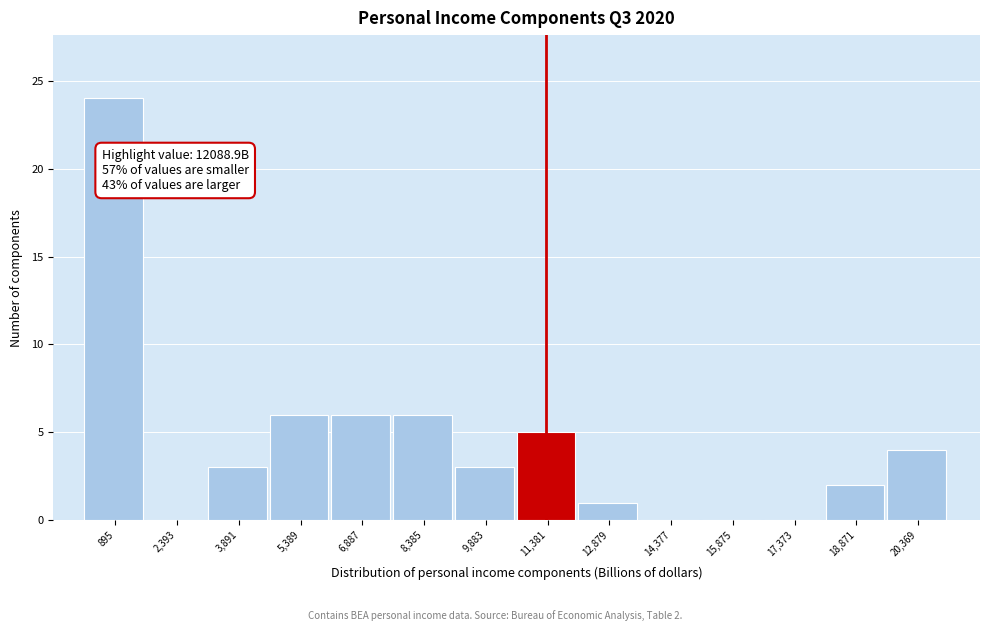

Reading left to right, transcribe all the data shown in this chart.

895=24	2,393=0	3,891=3	5,389=6	6,887=6	8,385=6	9,883=3	11,381=5	12,879=1	14,377=0	15,875=0	17,373=0	18,871=2	20,369=4